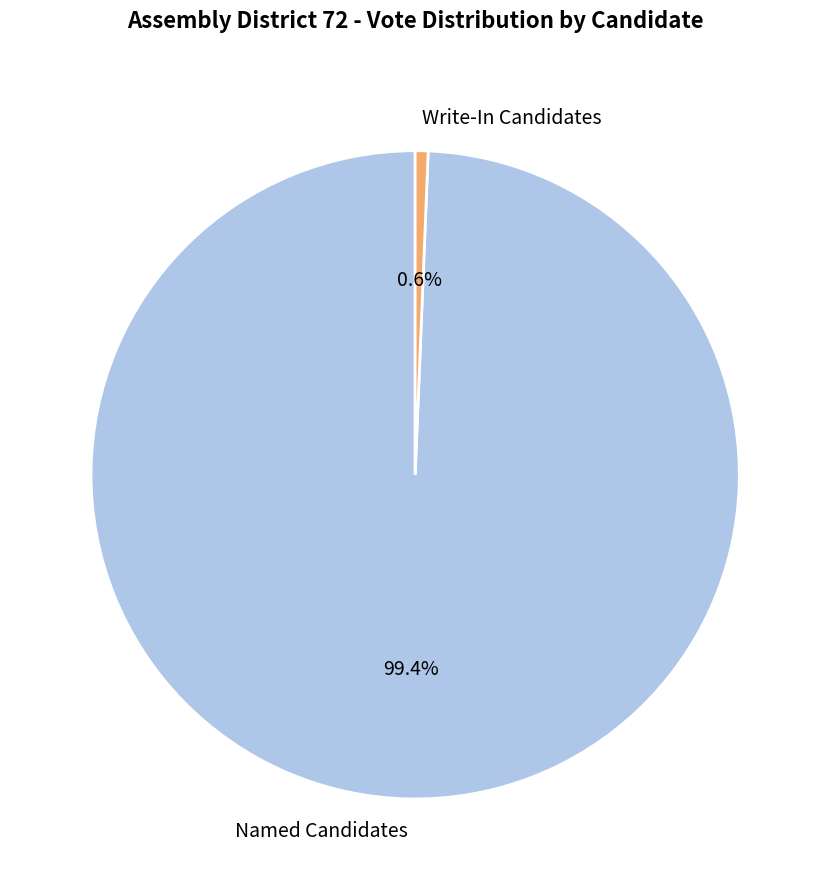

Which has a higher value, Named Candidates or Write-In Candidates?

Named Candidates